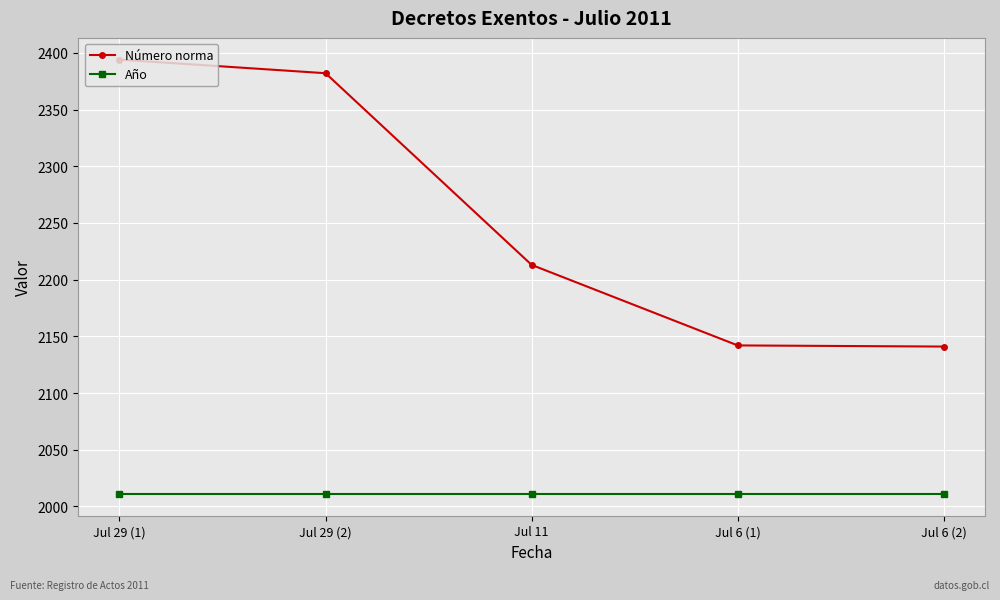

What is the total value across all series at Jul 29 (1)?

4405